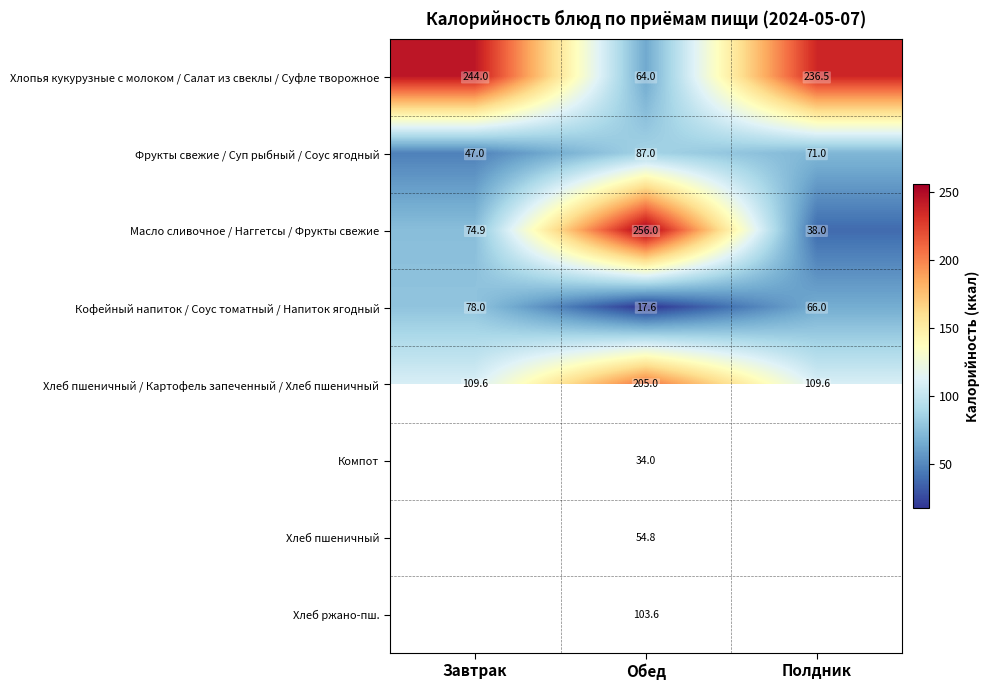

True or false: Компот has a value of 14.9 at Обед.

False